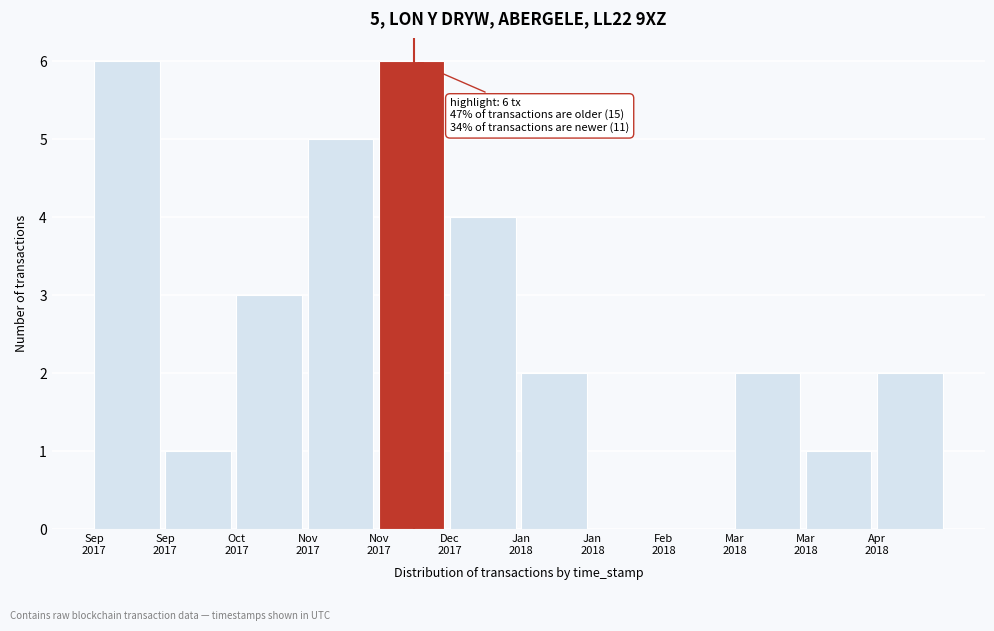

How many categories are shown in the chart?

12